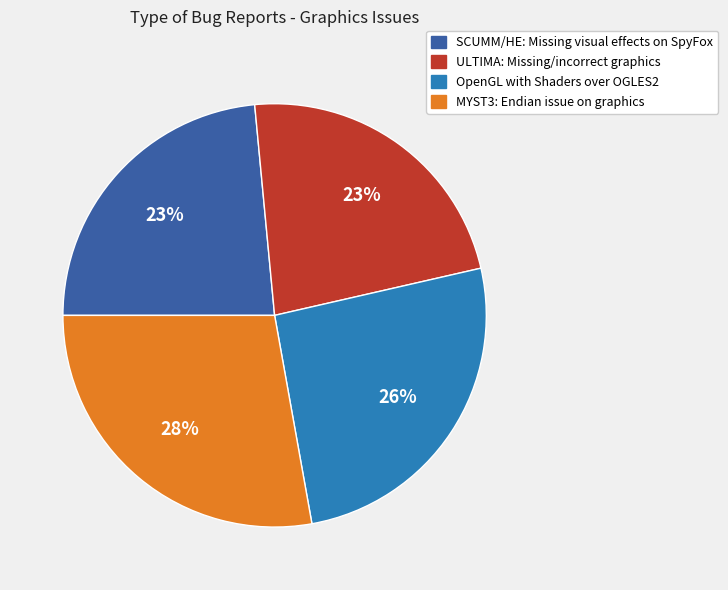

The SCUMM/HE: Missing visual effects on SpyFox slice represents 18% of the pie. True or false?

False